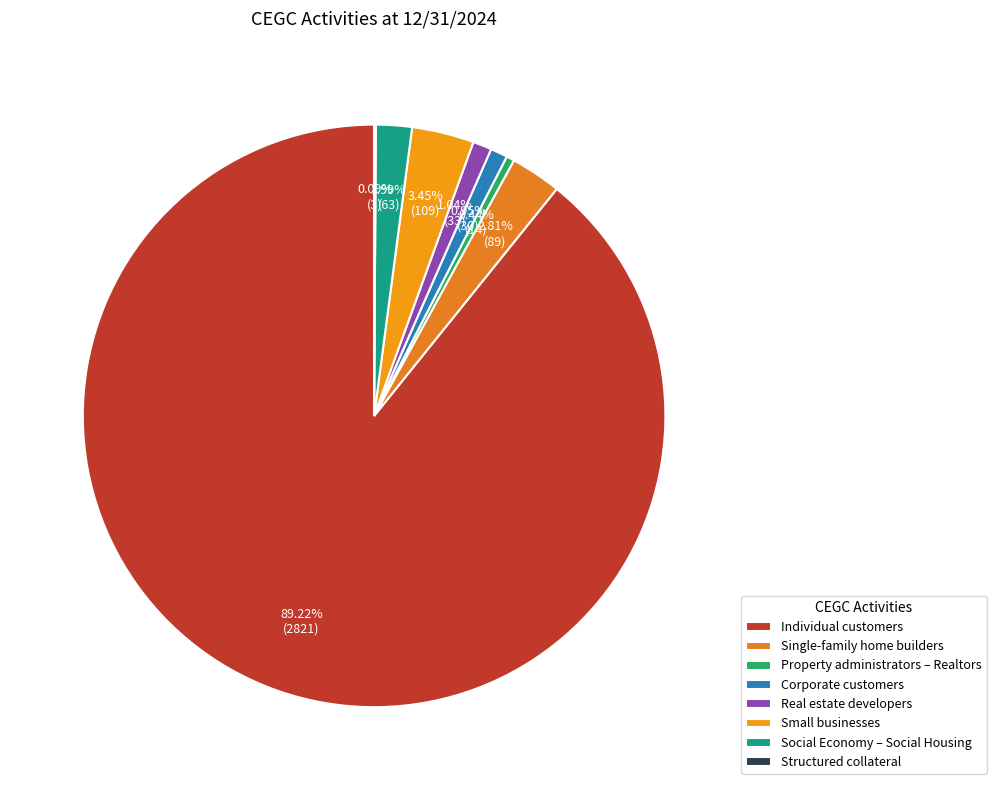

To the nearest percent, what percentage of the pie is Individual customers?

89%